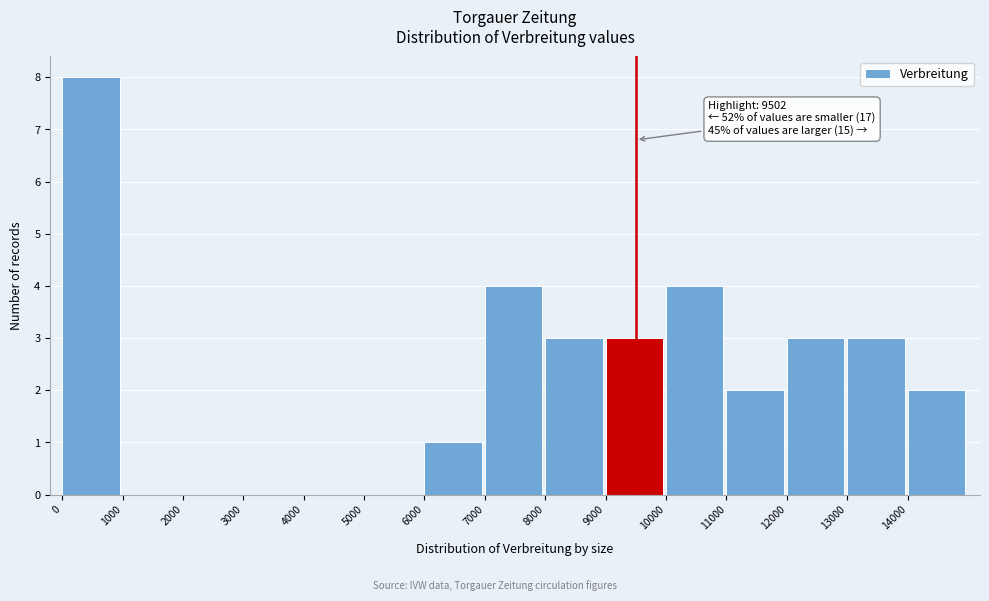

Which range on the x-axis has the tallest bar?

0 to 1000